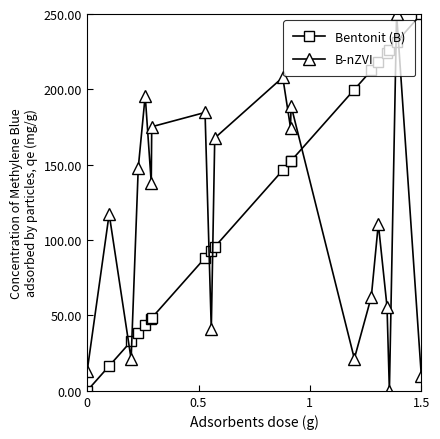

Which series has the largest total across all categories?

Bentonit (B)